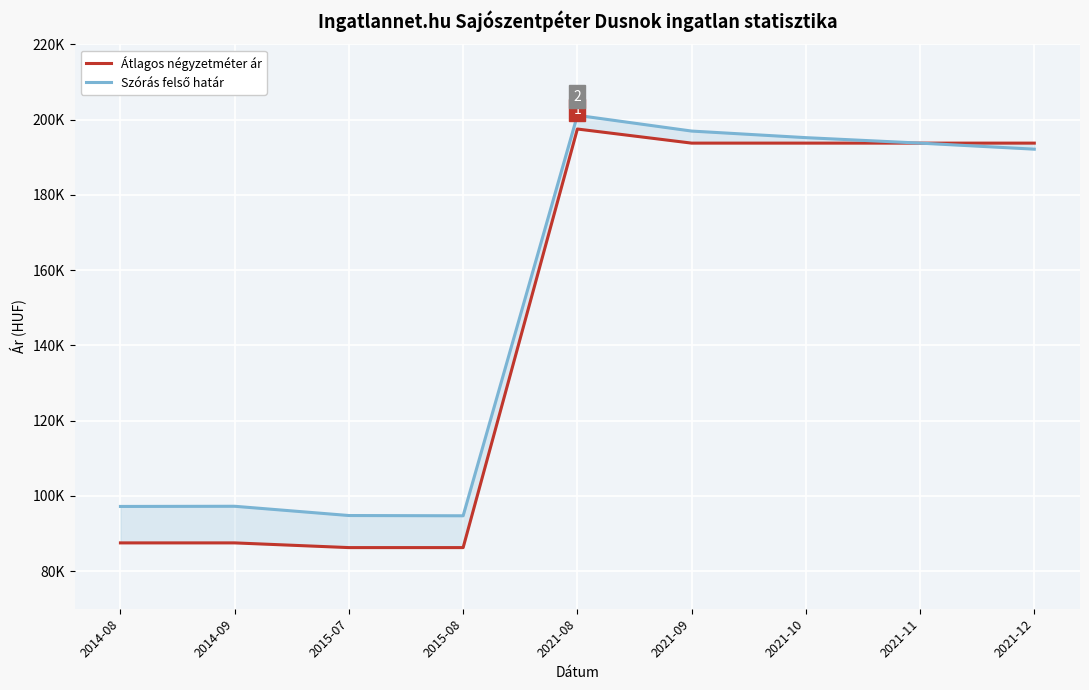

What are all the series names shown in the legend?

Átlagos négyzetméter ár, Szórás felső határ